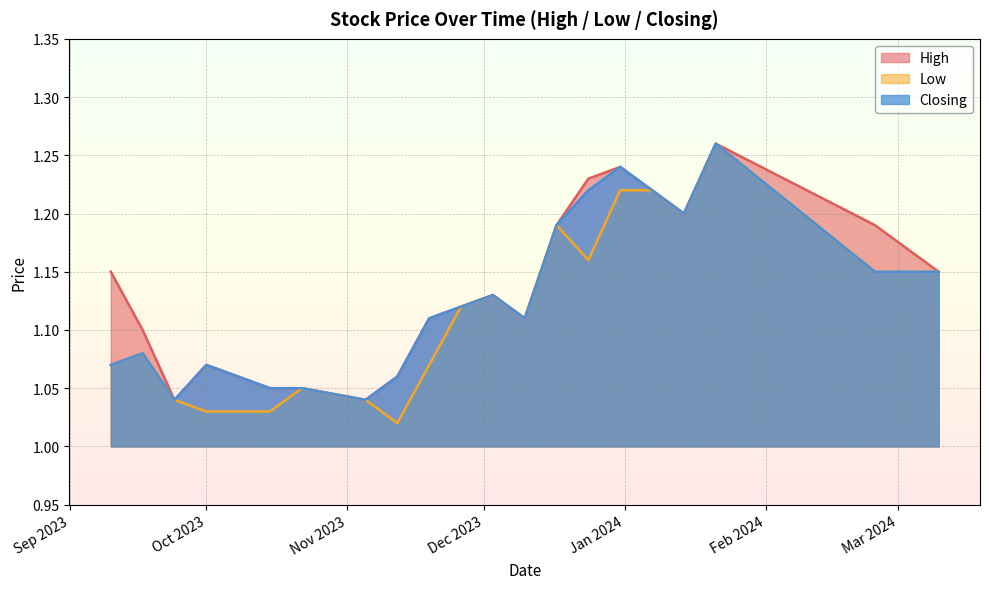

Reading right to left, what are all the values shown in this chart?

High: 1.1	1.1	1.0	1.1	1.1	1.1	1.0	1.1	1.1	1.1	1.1	1.1	1.2	1.2	1.2	1.2	1.2	1.3	1.2	1.1
Low: 1.1	1.1	1.0	1.0	1.0	1.1	1.0	1.0	1.1	1.1	1.1	1.1	1.2	1.2	1.2	1.2	1.2	1.3	1.1	1.1
Closing: 1.1	1.1	1.0	1.1	1.1	1.1	1.0	1.1	1.1	1.1	1.1	1.1	1.2	1.2	1.2	1.2	1.2	1.3	1.1	1.1